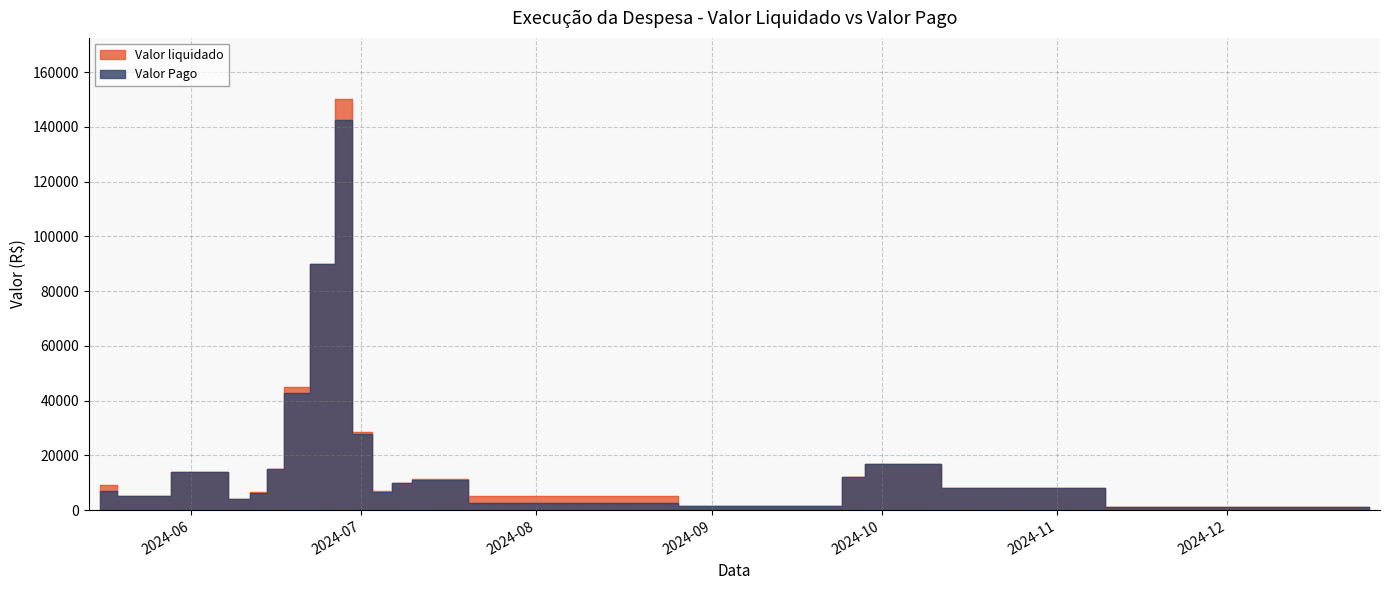

True or false: Valor Pago and Valor liquidado cross at least once.

False